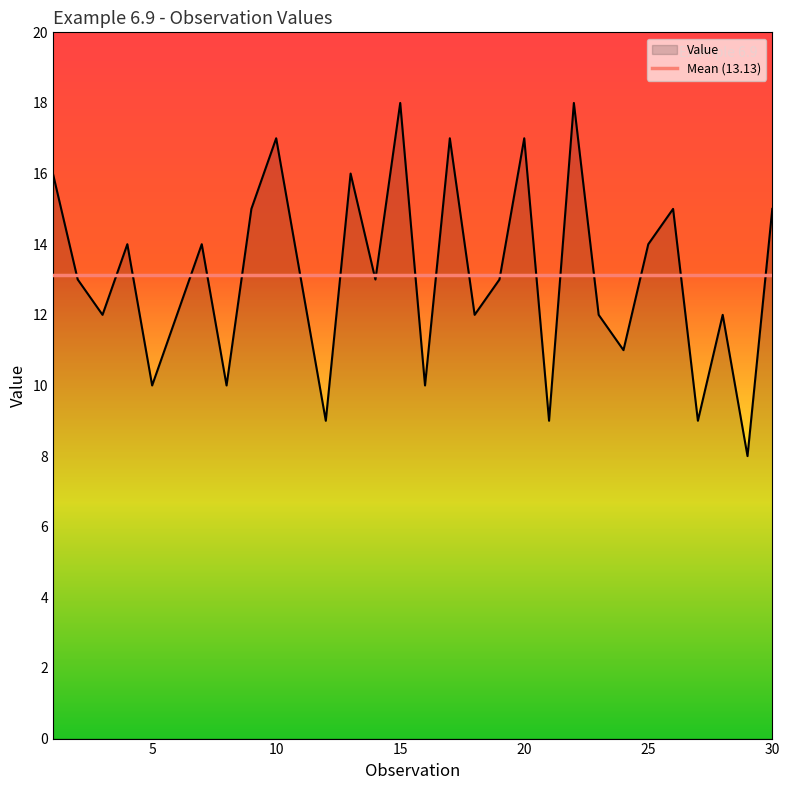

What is the maximum value shown in the chart?

18